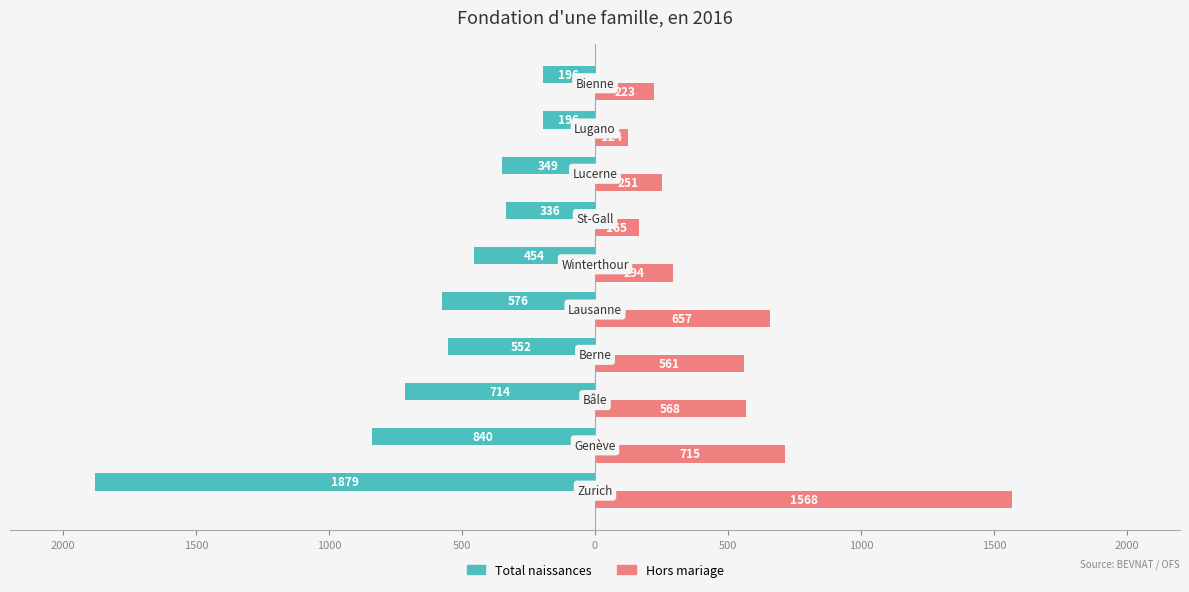

How many bars are there in total?

20